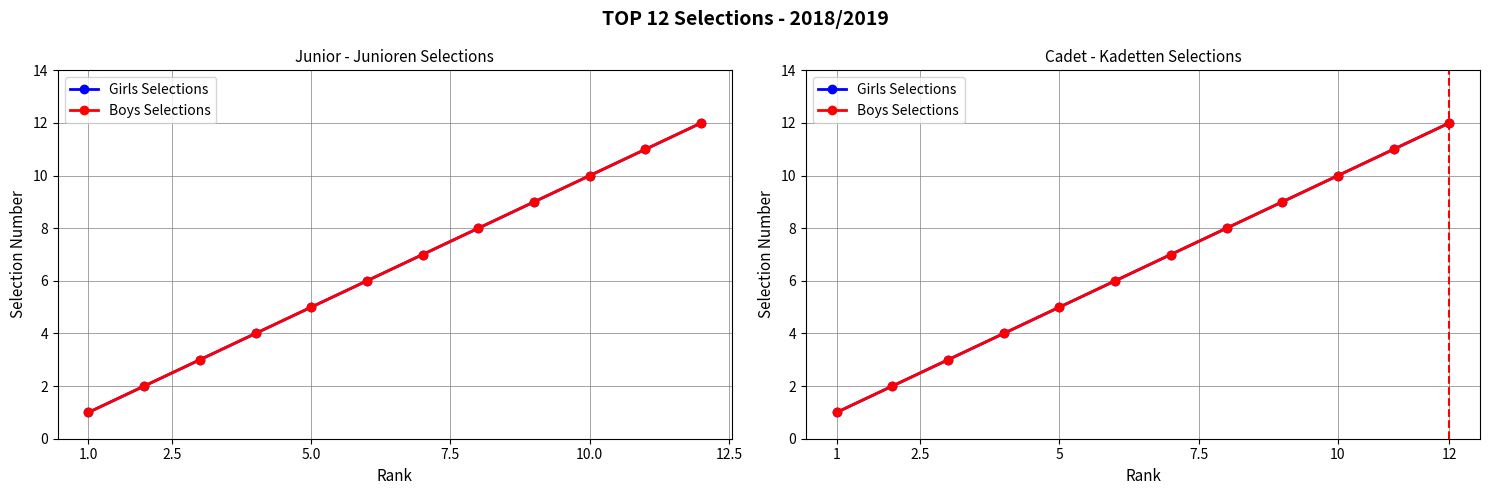

Which series has the largest total across all categories?

Girls Selections